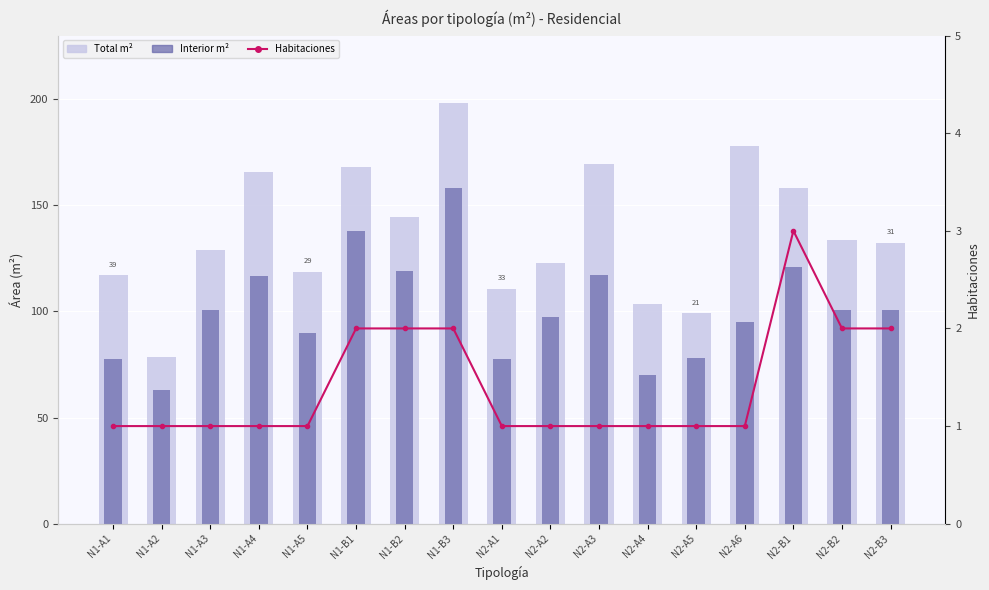

Which series has the largest total across all categories?

Total m²